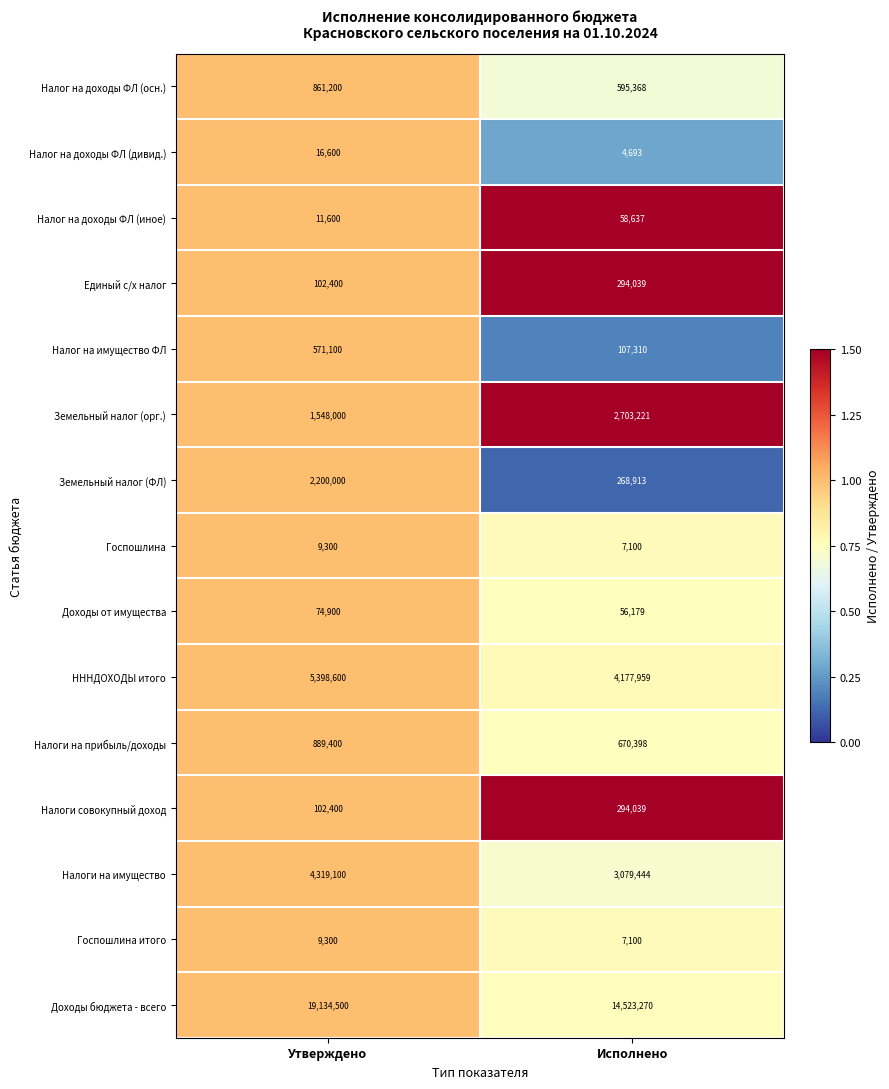

What is the maximum value for НННДОХОДЫ итого?

5398600